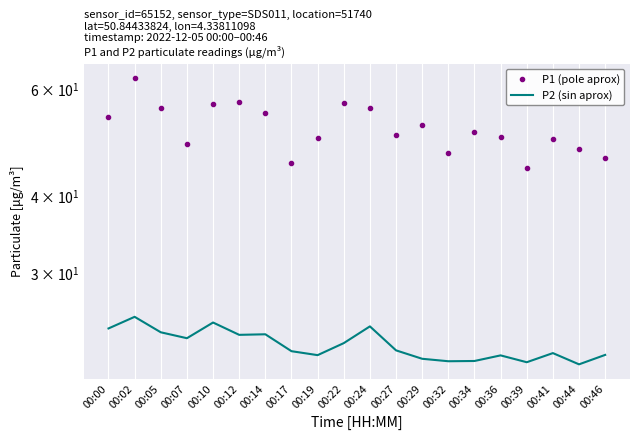

At which label is P2 (sin aprox) closest to 23?

00:22